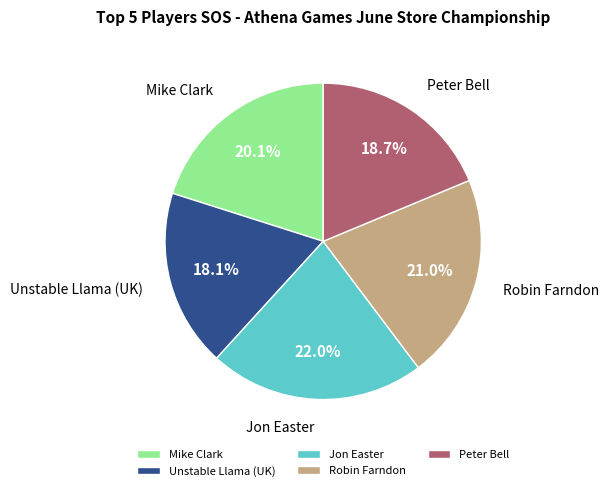

True or false: Peter Bell accounts for 19% of the total.

True